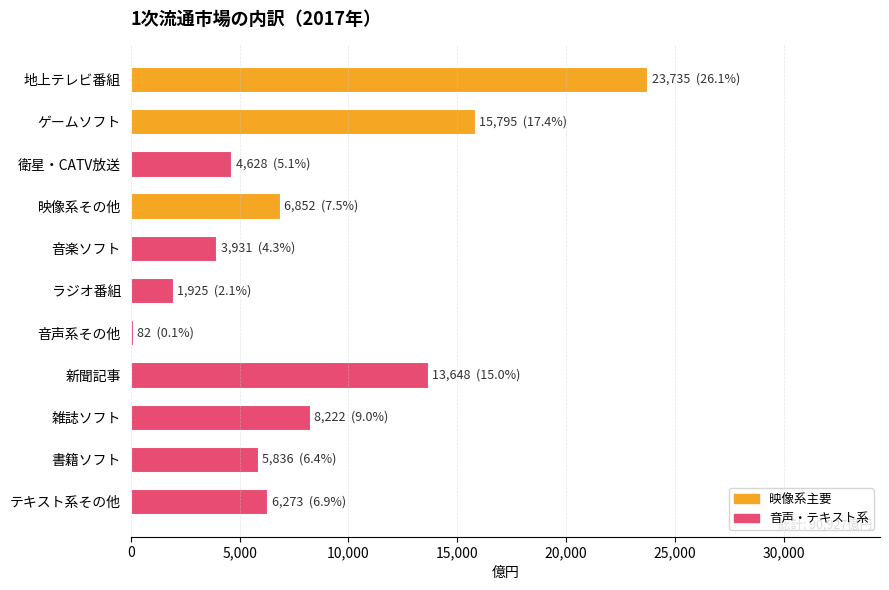

What is the sum of the values at 地上テレビ番組 and 映像系その他?

30587